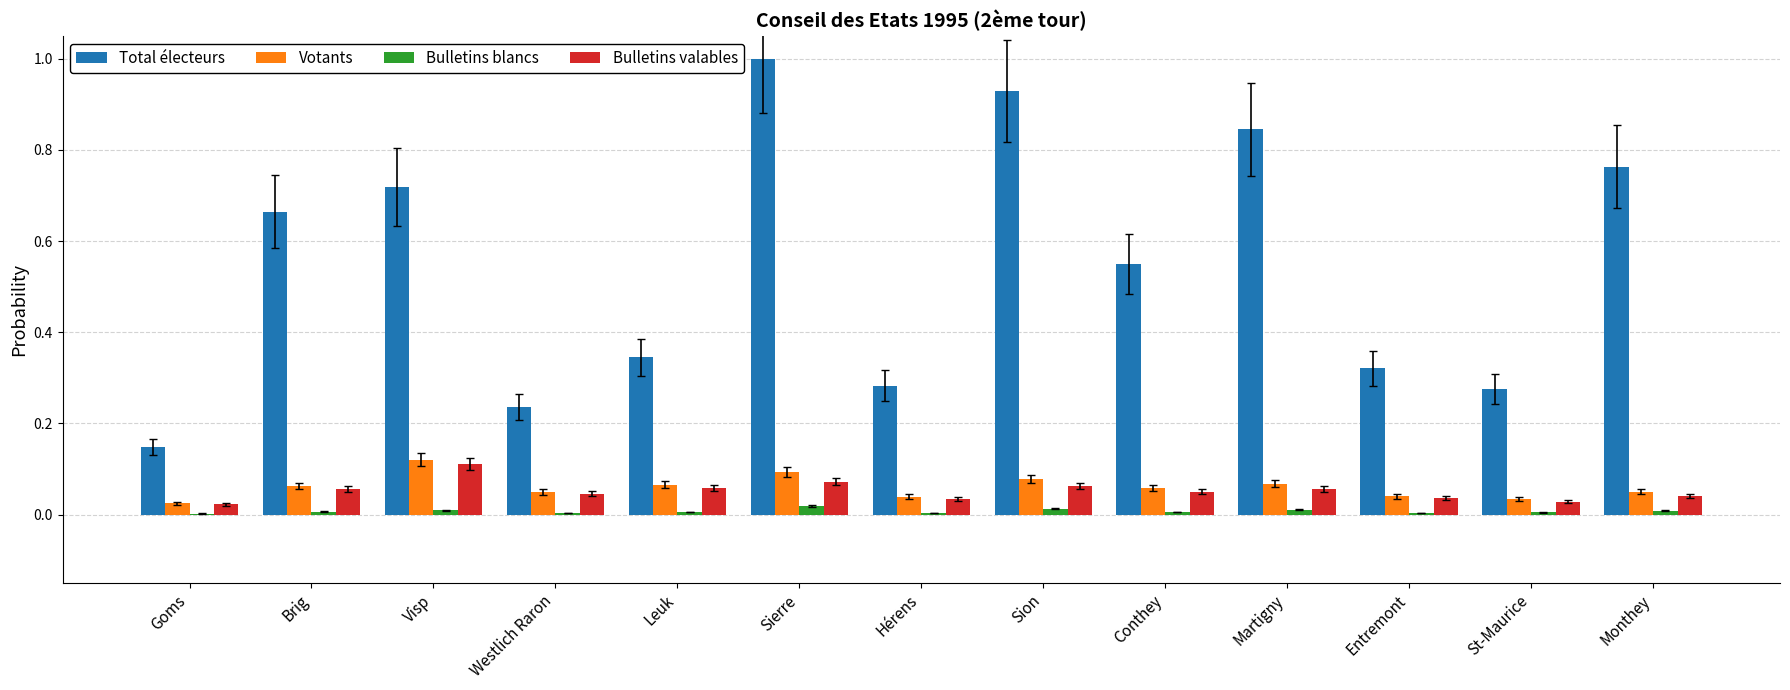

True or false: Votants has a value of 0.0 at Entremont.

True